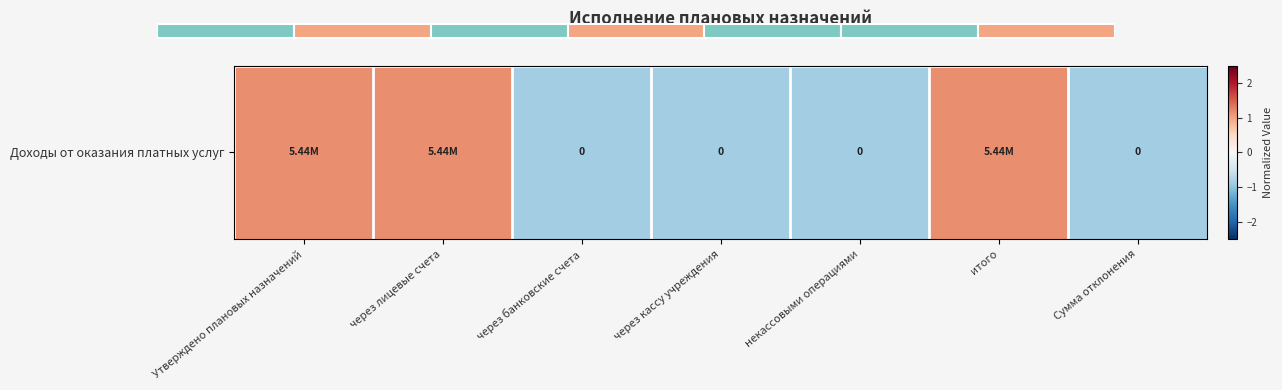

List the labels in order of value, largest first.

Утверждено плановых назначений, через лицевые счета, итого, через банковские счета, через кассу учреждения, некассовыми операциями, Сумма отклонения